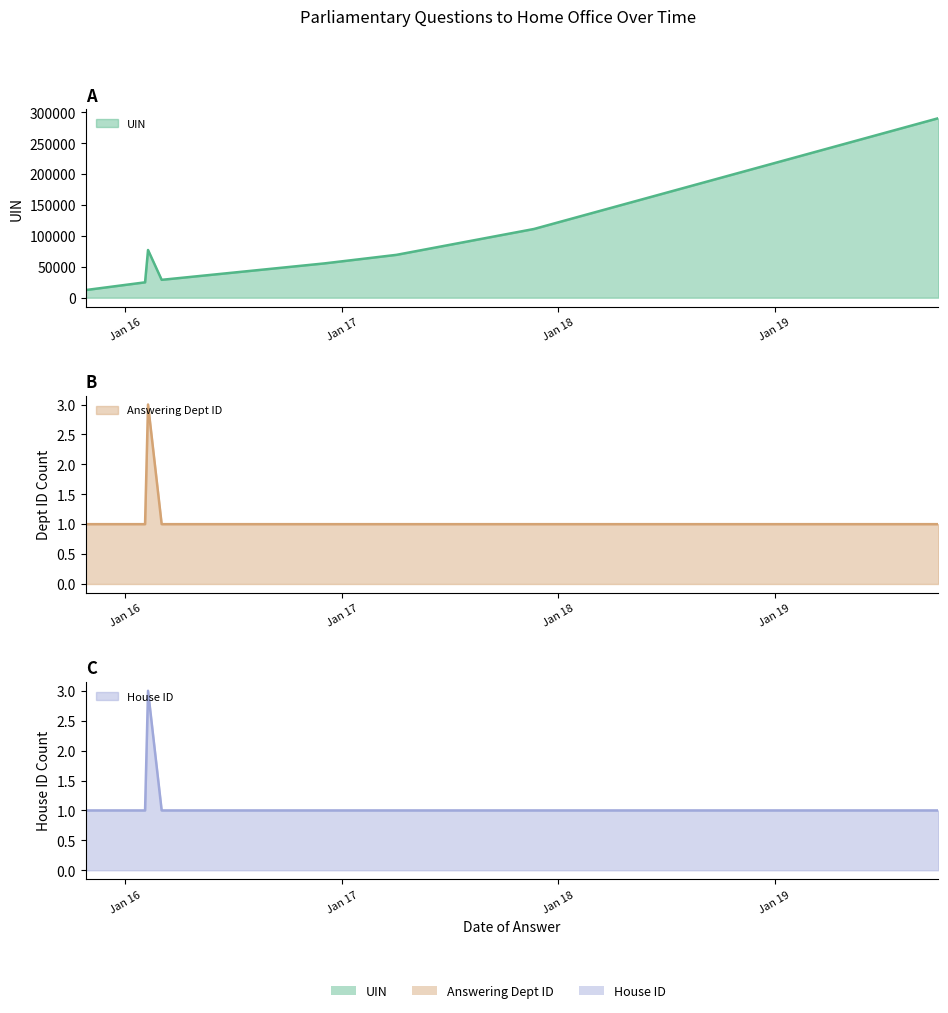

What is the label of the 3rd point from the right?

2017-04-03